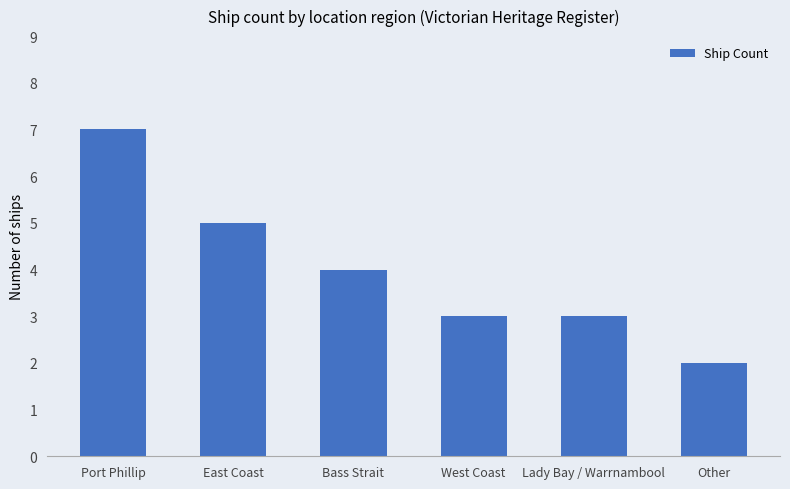

Approximately how many times larger is the value at Port Phillip compared to Other?

3.5